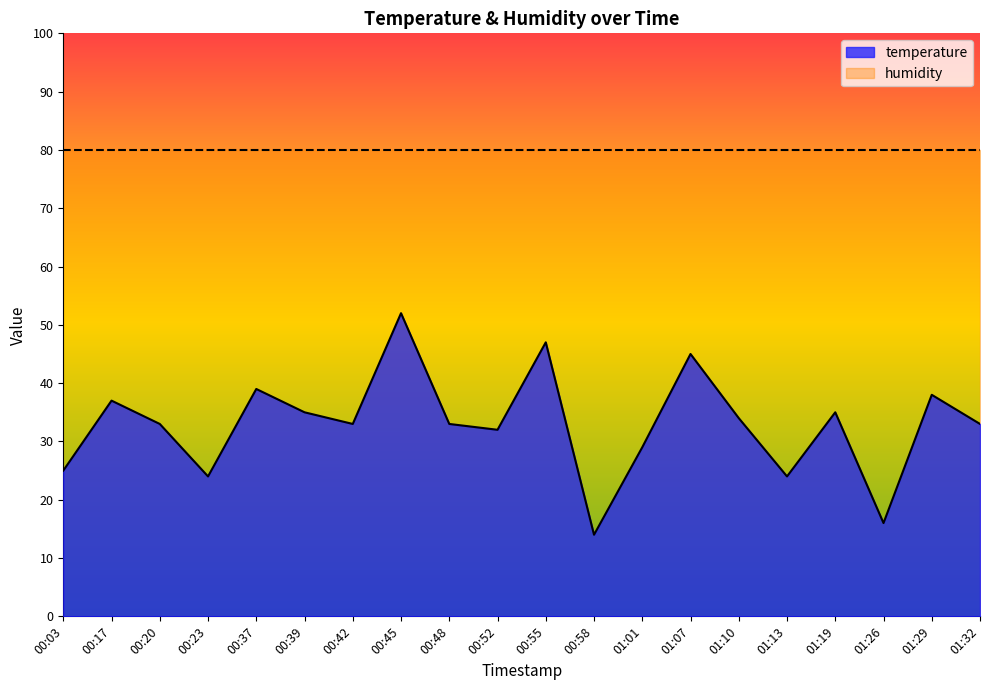

List the labels in order of value, largest first.

00:45, 00:55, 01:07, 00:37, 01:29, 00:17, 00:39, 01:19, 01:10, 00:20, 00:42, 00:48, 01:32, 00:52, 01:01, 00:03, 00:23, 01:13, 01:26, 00:58